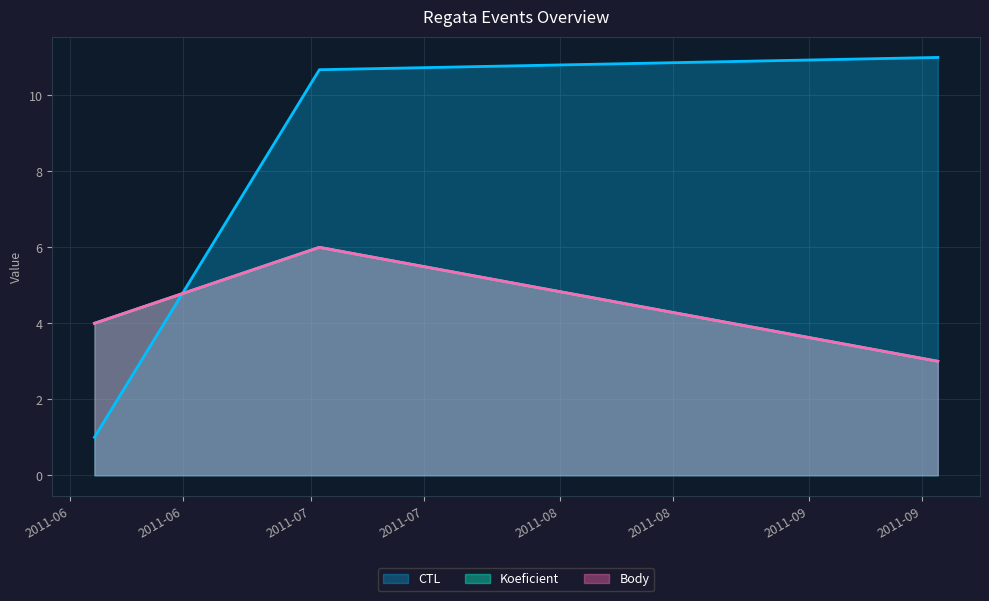

Rank the series by their maximum value, from highest to lowest.

CTL, Koeficient, Body